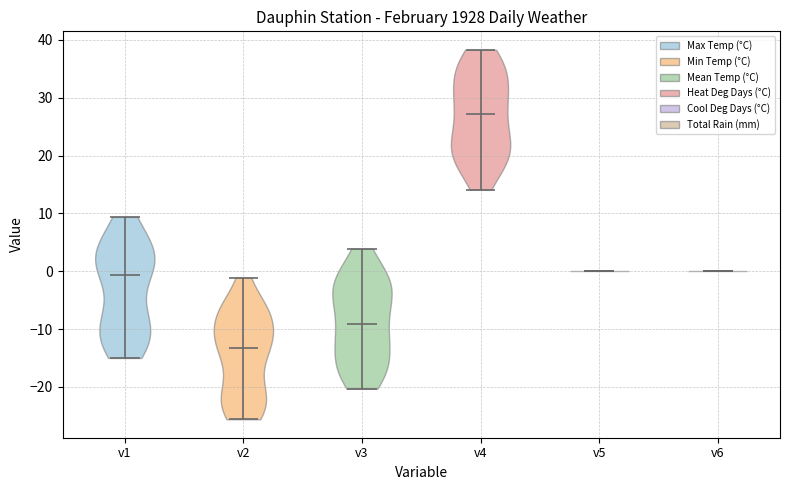

Reading left to right, read every violin against the y-axis: where its median line is, and the lowest and highest points it reaches. The values are not printed on the chart, so give them approximately, as read against the axis.

v1: median line -1, lowest point -15, highest point 9
v2: median line -13, lowest point -26, highest point -1
v3: median line -9, lowest point -20, highest point 4
v4: median line 27, lowest point 14, highest point 38
v5: median line 0, lowest point 0, highest point 0
v6: median line 0, lowest point 0, highest point 0